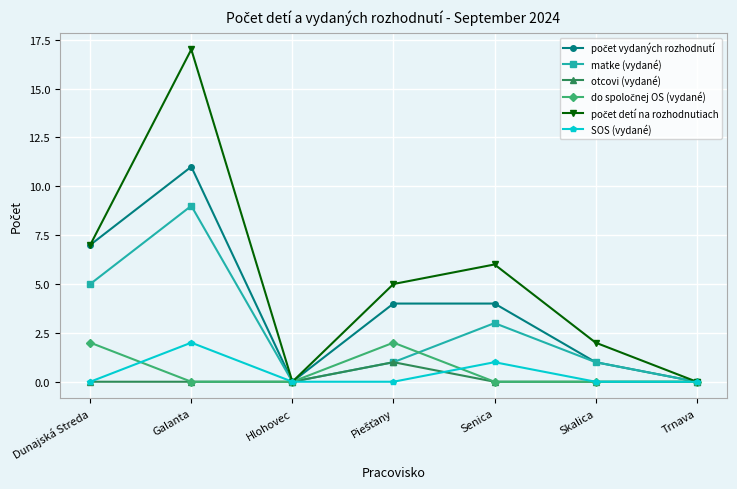

What is the value of the SOS (vydané) point at the 2nd from the left?

2